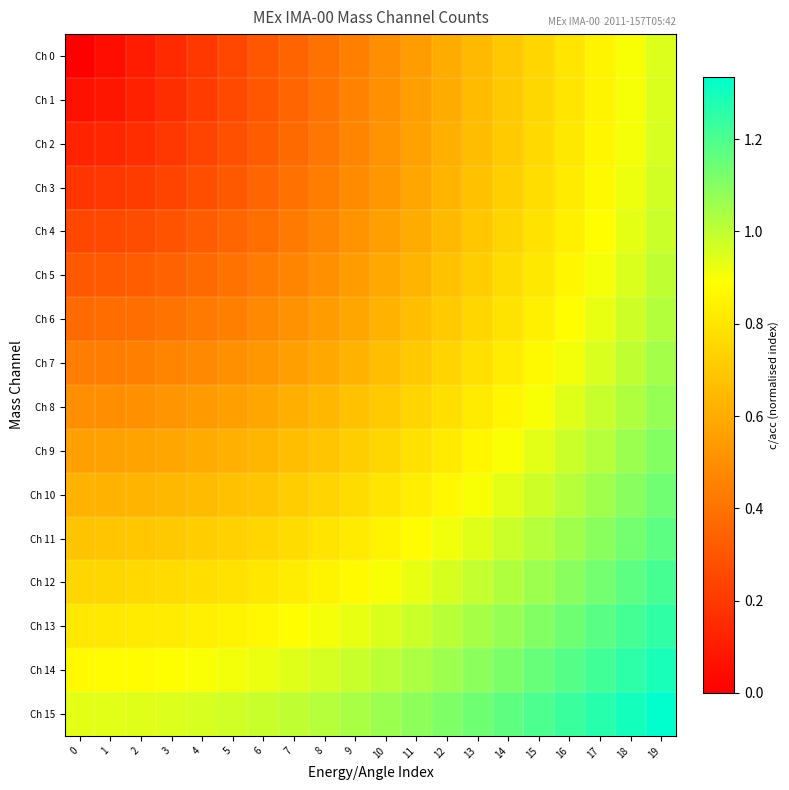

At how many categories does at least one series exceed 0?

20